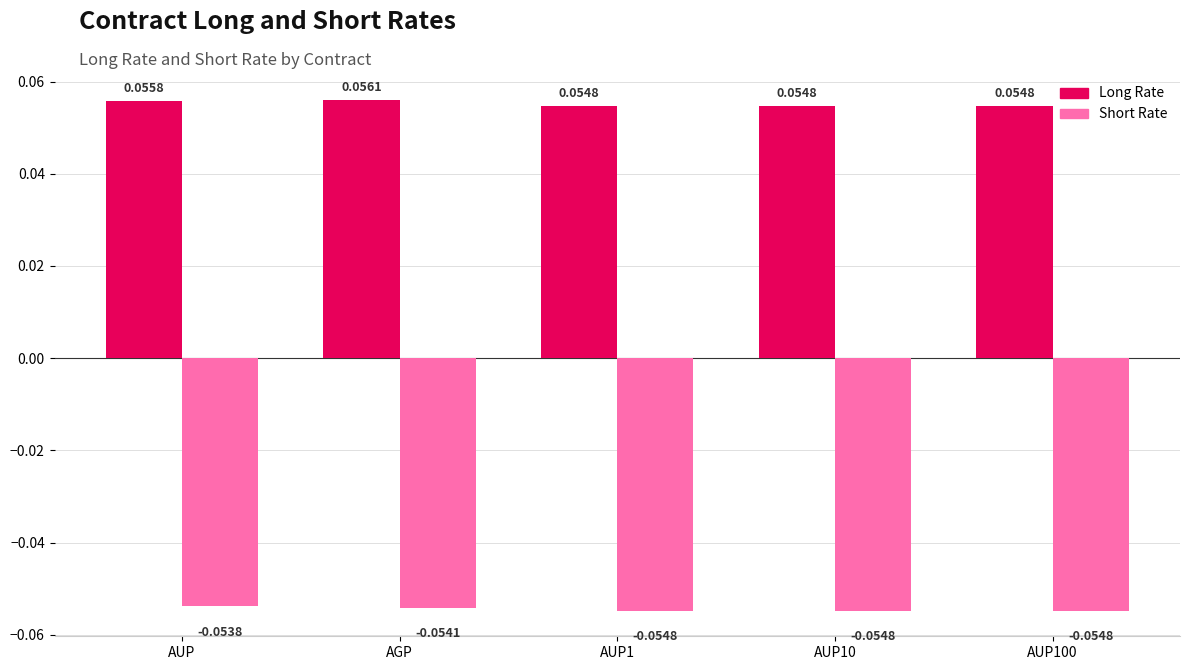

What is the sum of all Long Rate values?

0.3